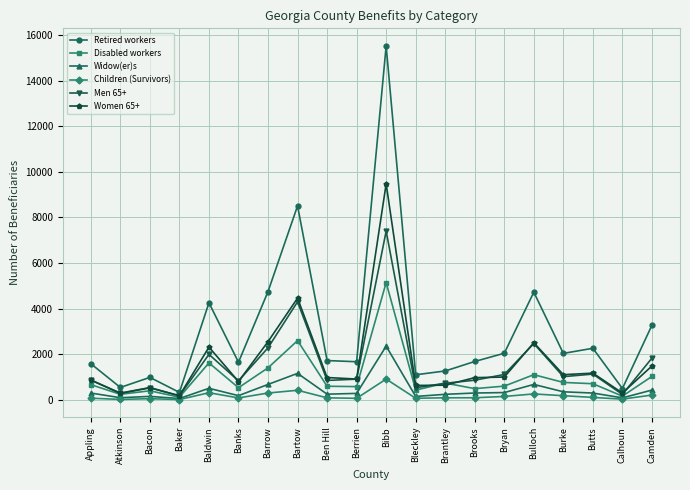

True or false: Widow(er)s and Retired workers cross at least once.

False